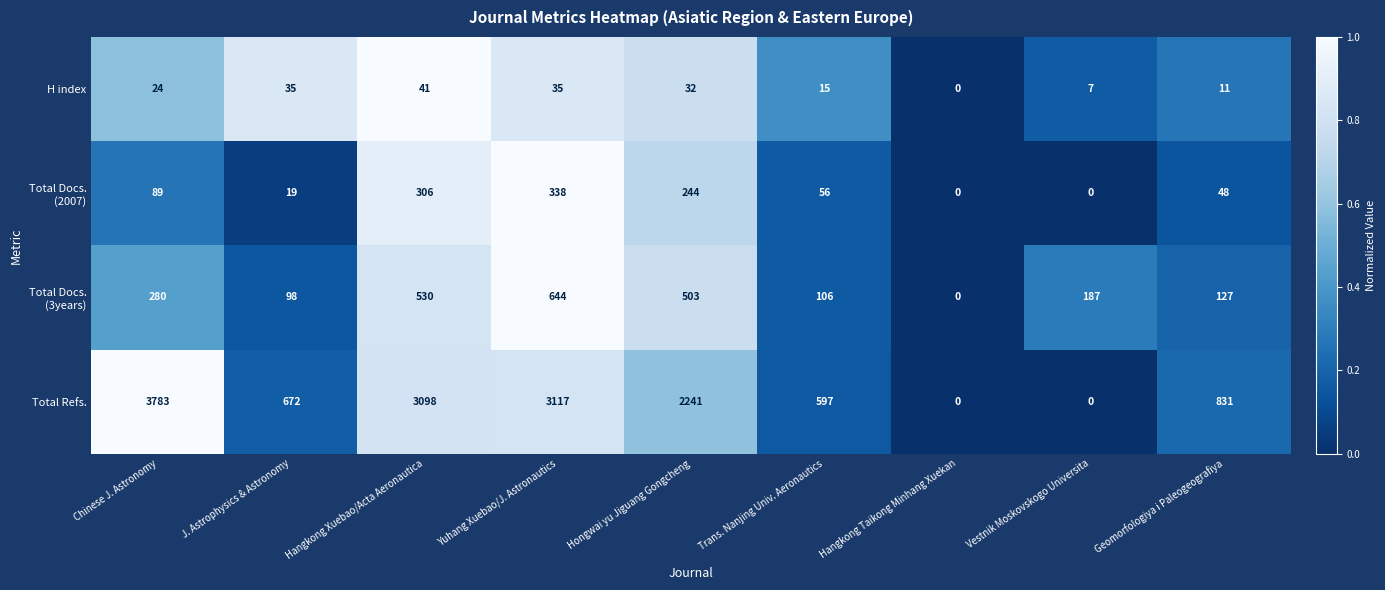

What is the difference between the highest and lowest values at Vestnik Moskovskogo Universita?

187